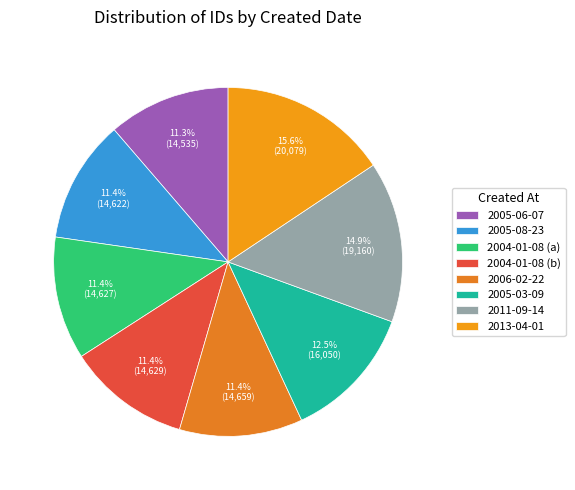

What is the ratio of the value at 2006-02-22 to the value at 2005-06-07?

1.0